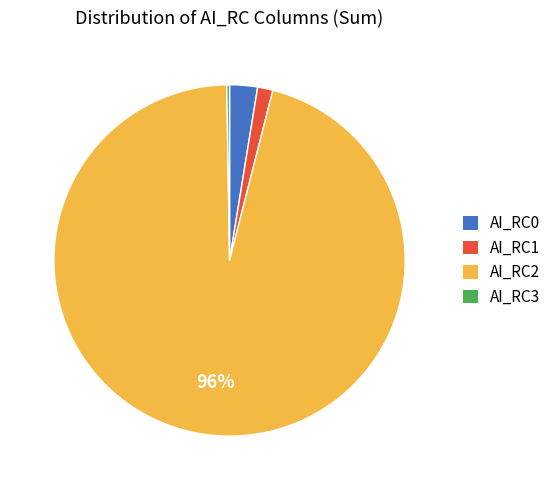

To the nearest percent, what percentage of the pie is AI_RC2?

96%